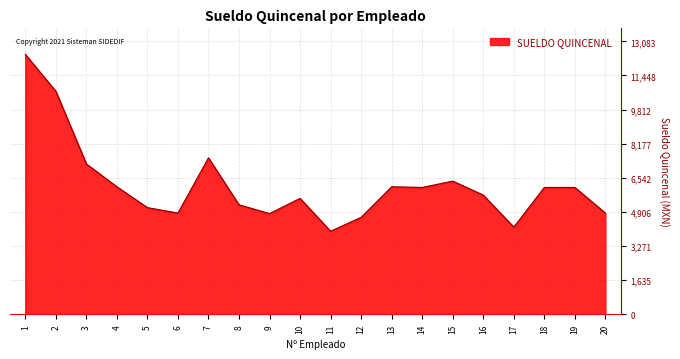

Is it true that the value at 11 is 3983.6?

True